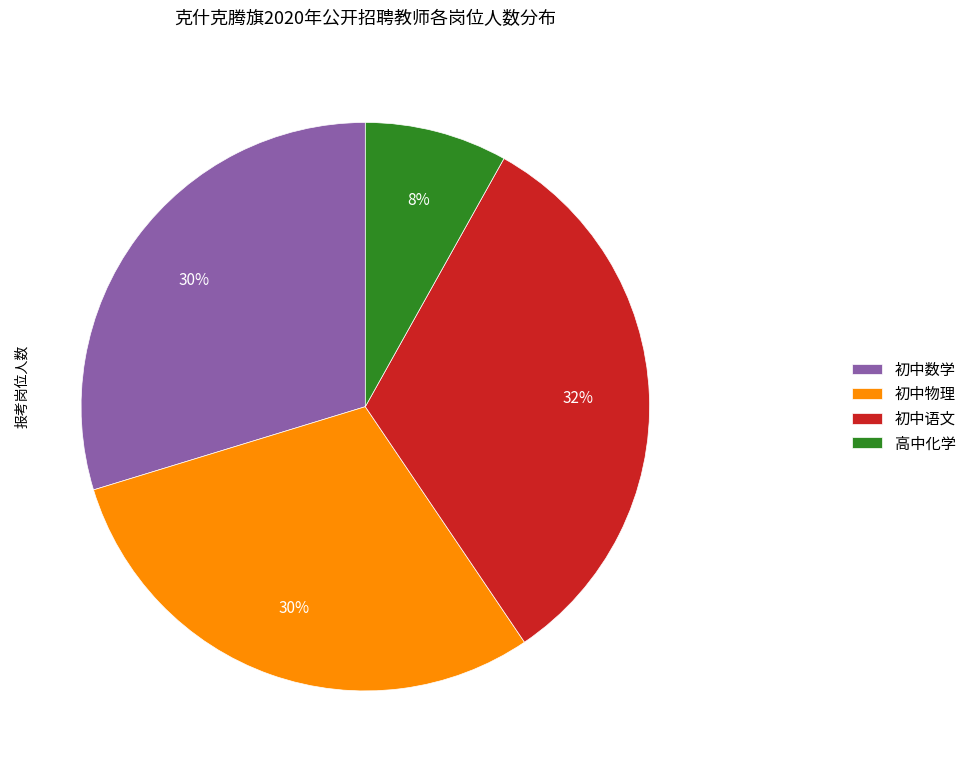

To the nearest percent, what is the average slice percentage?

25%